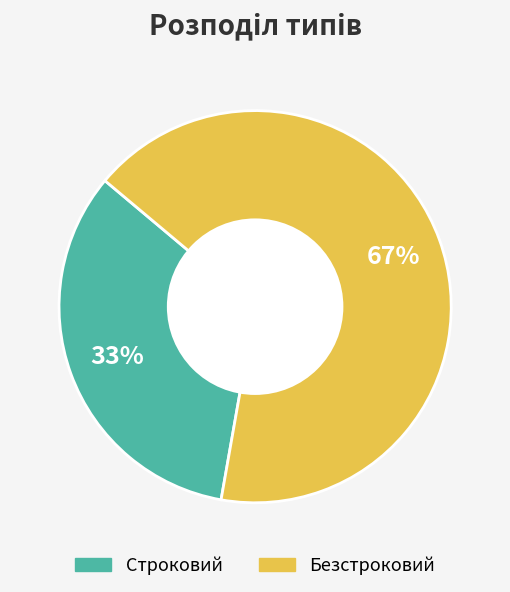

Which slice is the smallest?

Строковий